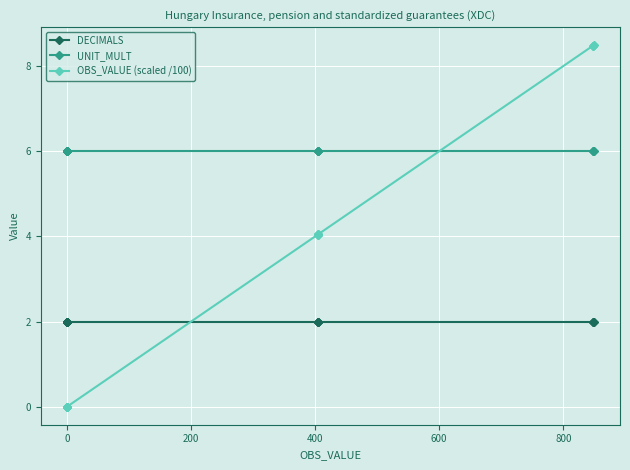

True or false: UNIT_MULT has more than 2 points higher than both neighbors.

False